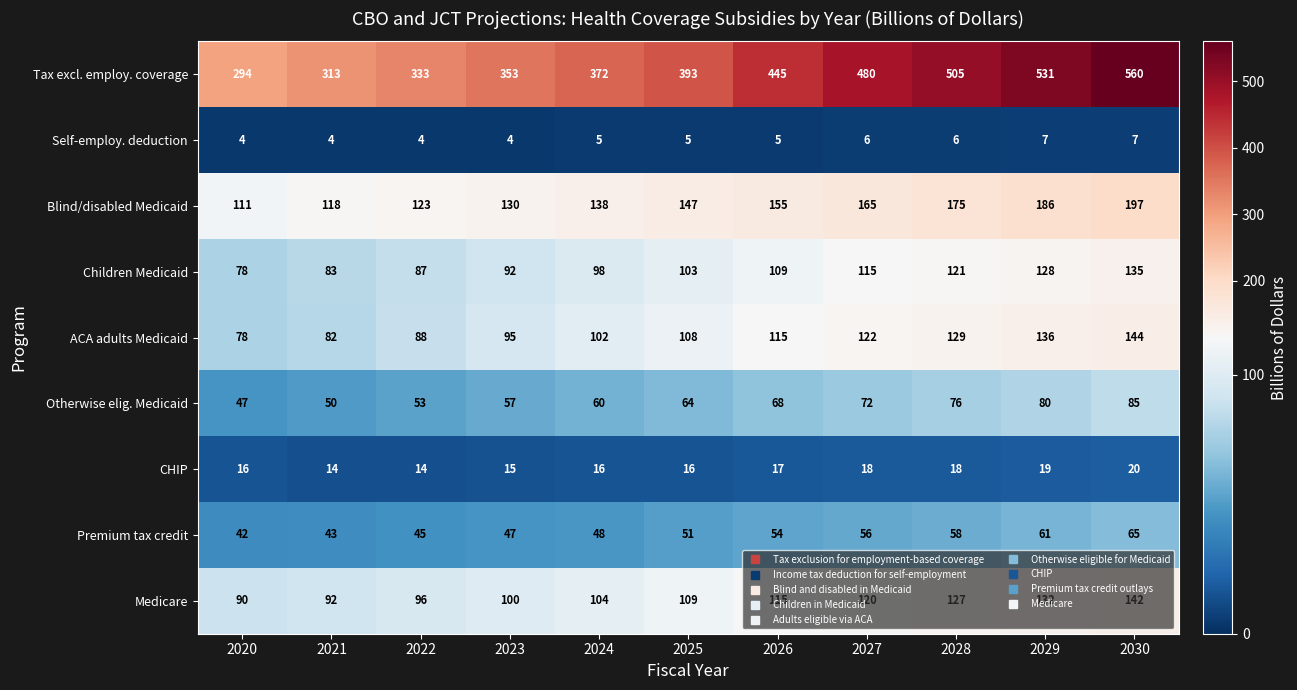

How many Self-employ. deduction values are between 4 and 6?

9